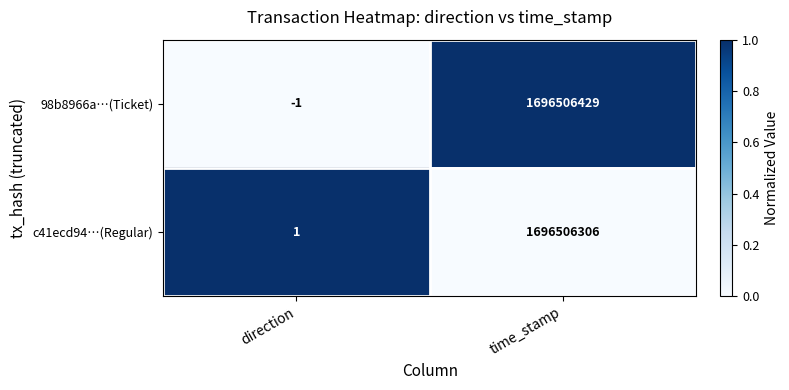

Reading left to right, transcribe all the data shown in this chart.

98b8966a…(Ticket): direction=-1	time_stamp=1696506429
c41ecd94…(Regular): direction=1	time_stamp=1696506306